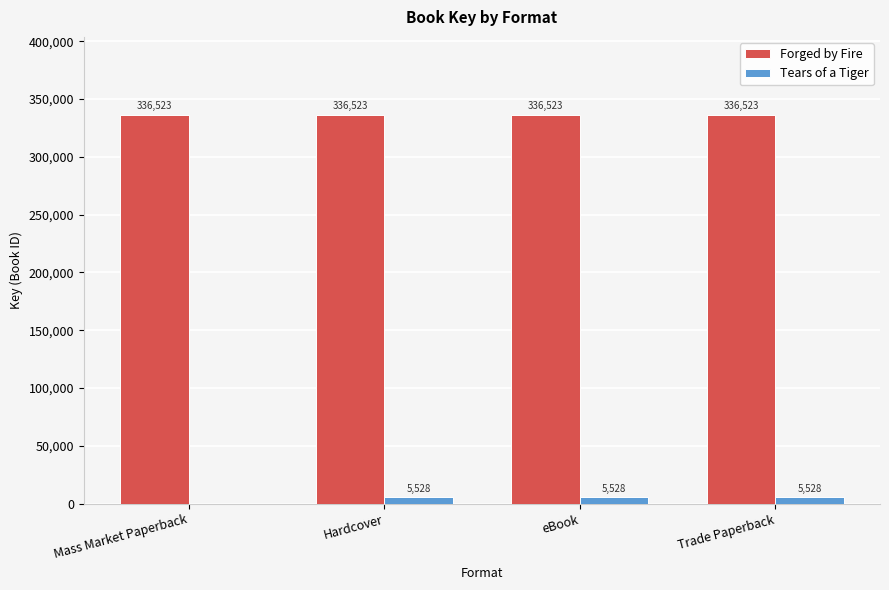

The Tears of a Tiger series shows 5528 at eBook. True or false?

True